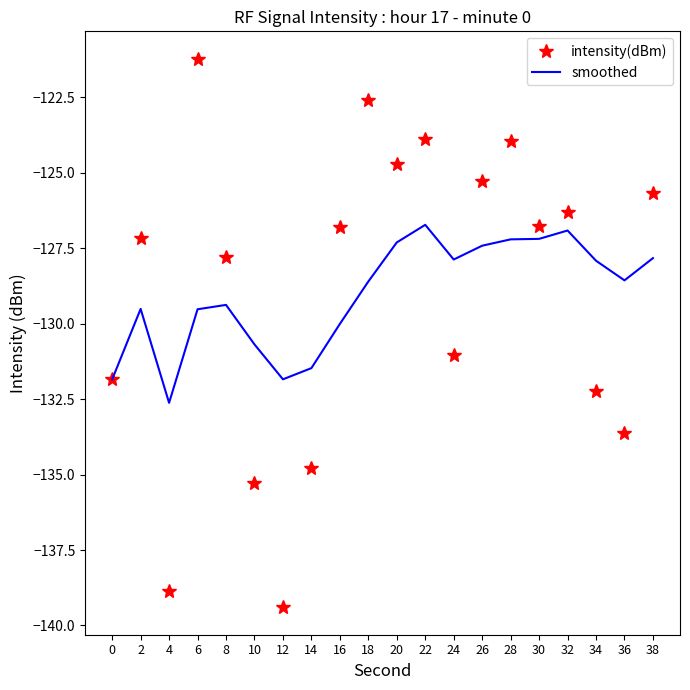

Is the value of intensity(dBm) at 38 greater than the value of smoothed at 8?

Yes